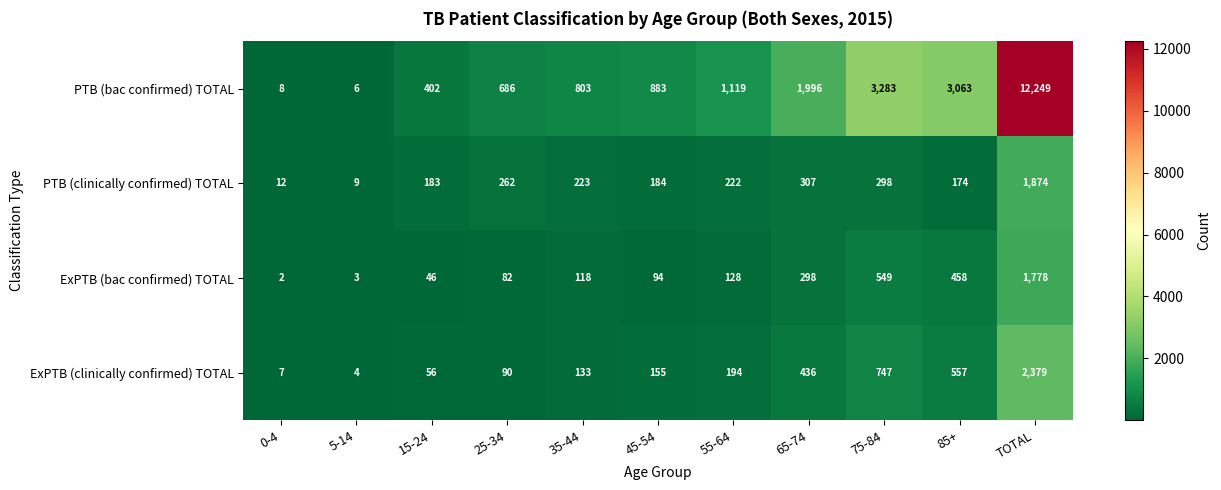

The value of ExPTB (clinically confirmed) TOTAL at 0-4 is 7. True or false?

True